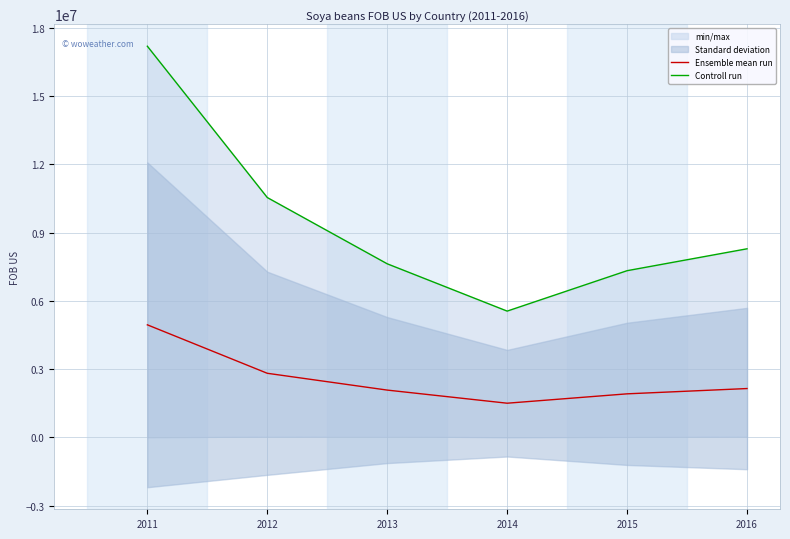

What is the sum of all Controll run values?

56542357.0